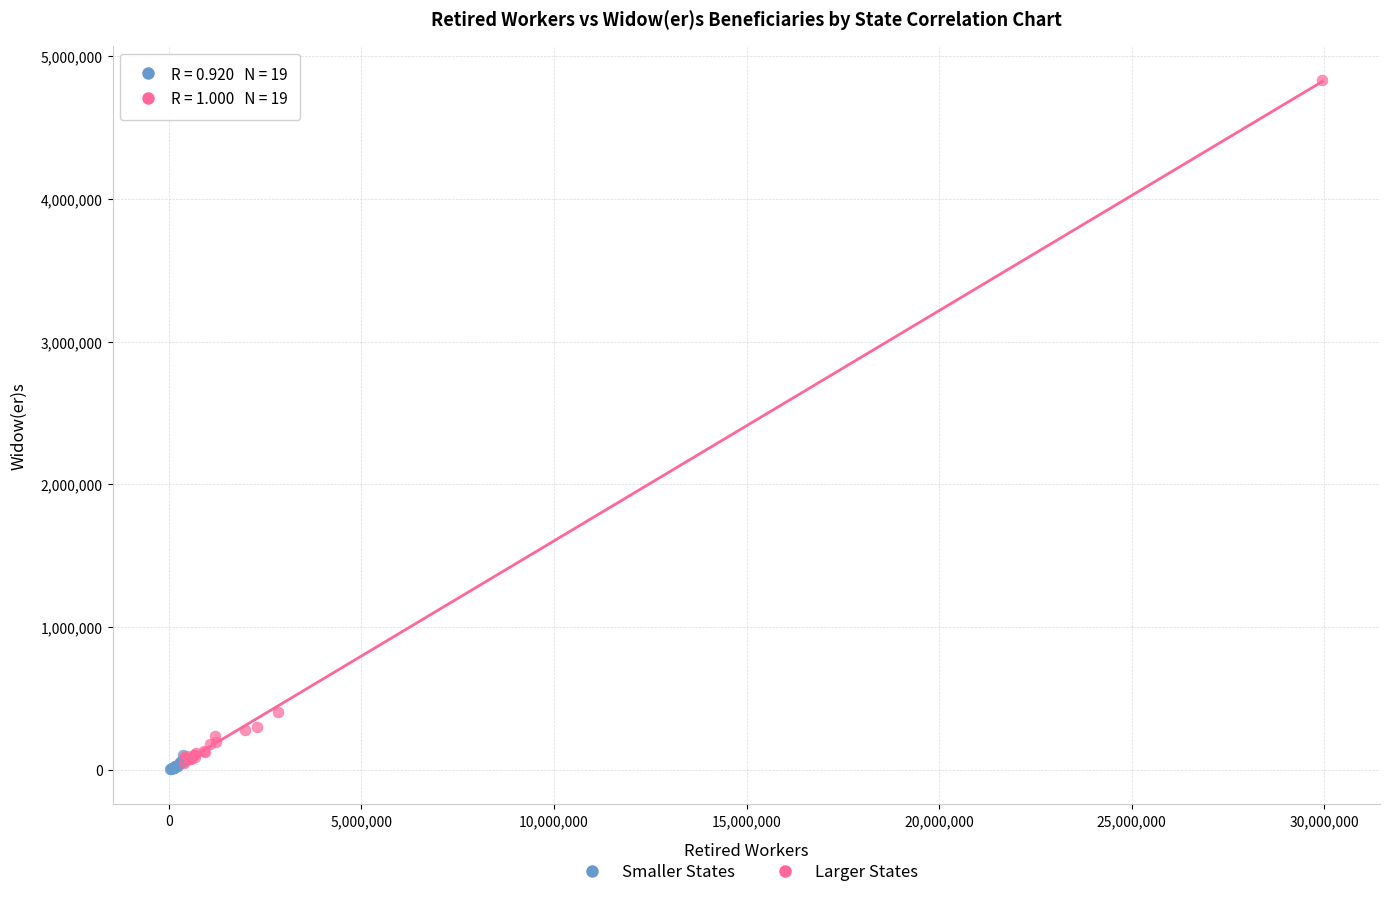

Which series has the largest Y range (max minus min)?

Larger States